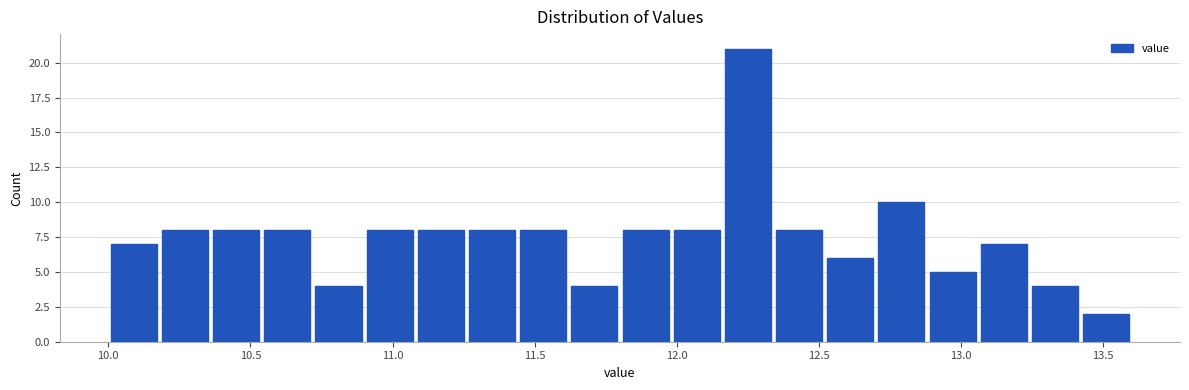

Around what value on the x-axis is the tallest bar? Give the approximate position of its centre, as read against the axis.

12.25